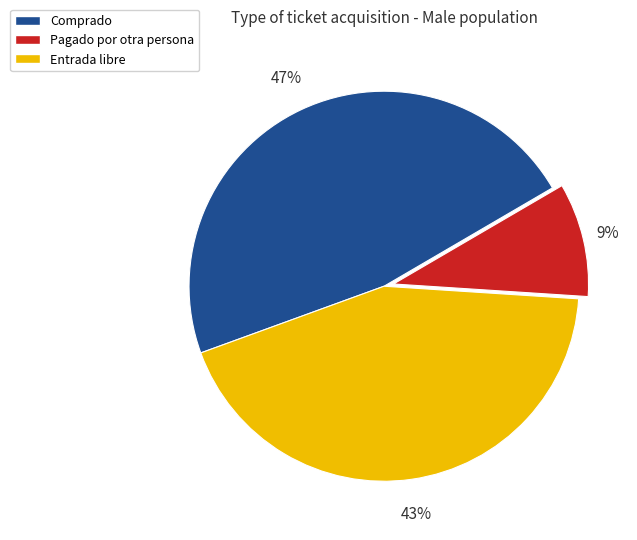

How many segments does this pie chart have?

3